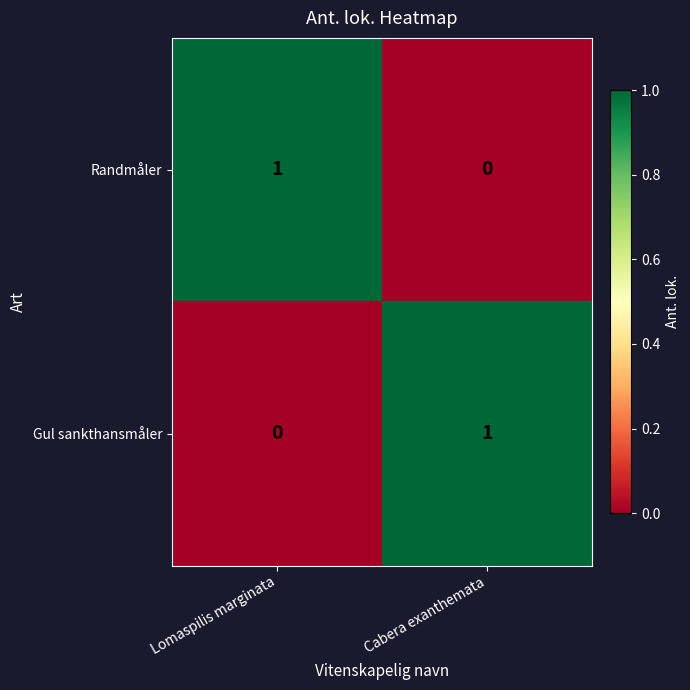

At how many categories does at least one series exceed 0?

2